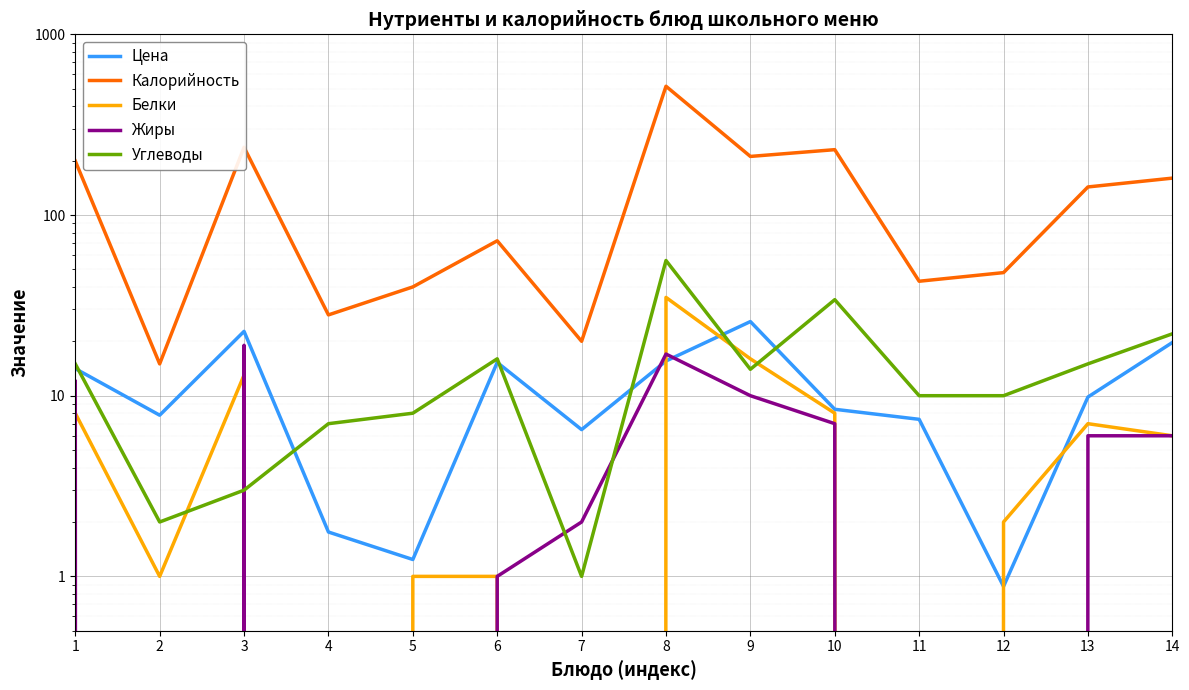

Which category has the highest value in the Белки series?

8